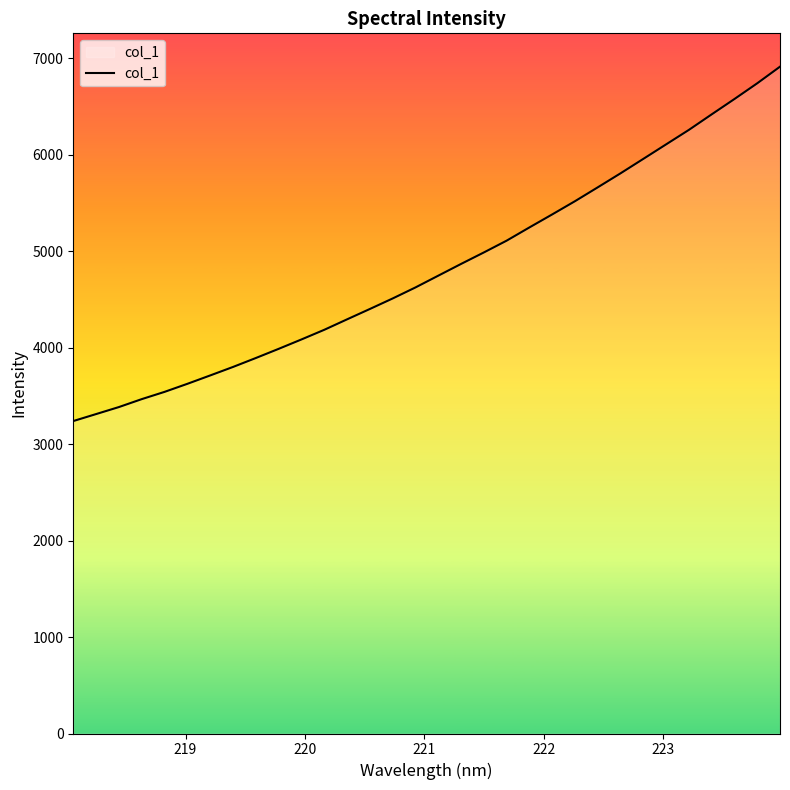

What is the maximum value shown in the chart?

6912.2